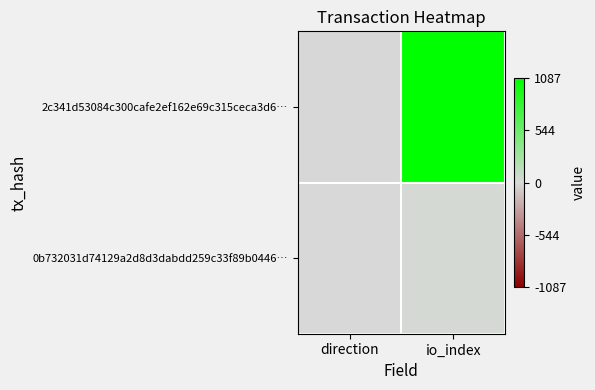

Reading right to left, transcribe all the data shown in this chart.

2c341d53084c300cafe2ef162e69c315ceca3d6…: io_index=1087	direction=-1
0b732031d74129a2d8d3dabdd259c33f89b0446…: io_index=23	direction=1